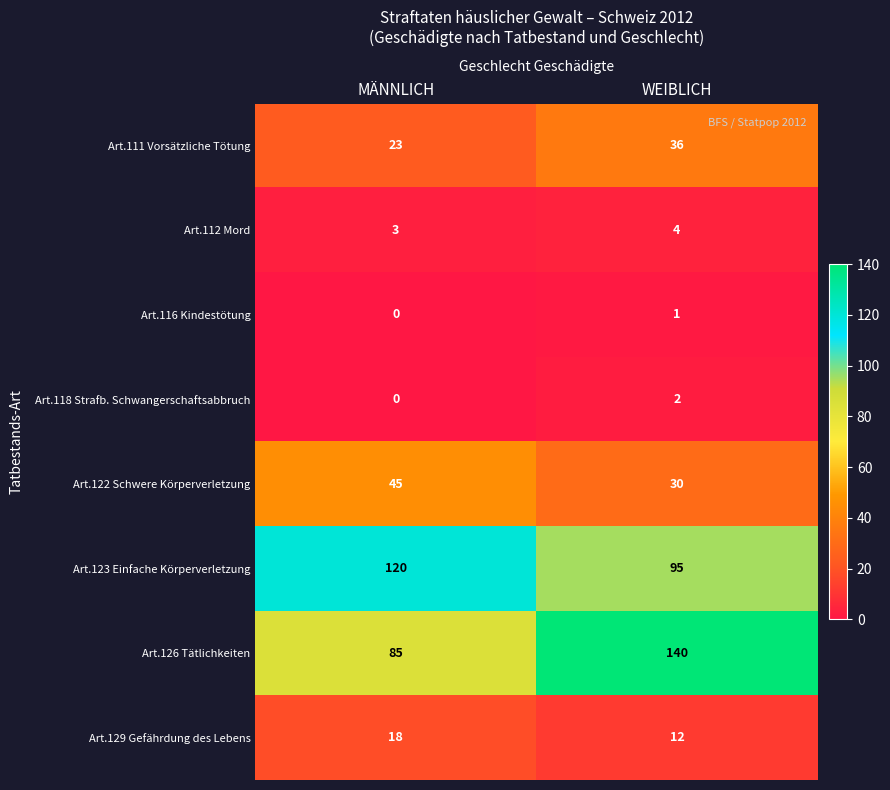

What is the highest value of the Art.126 Tätlichkeiten series?

140